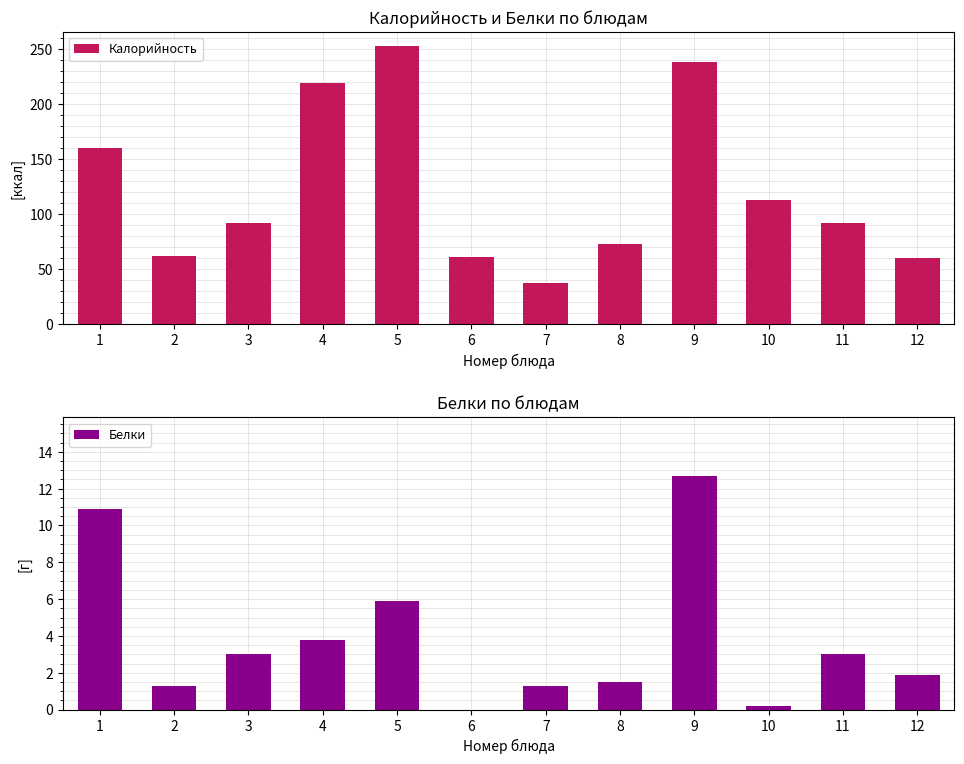

How many groups of bars are there?

12